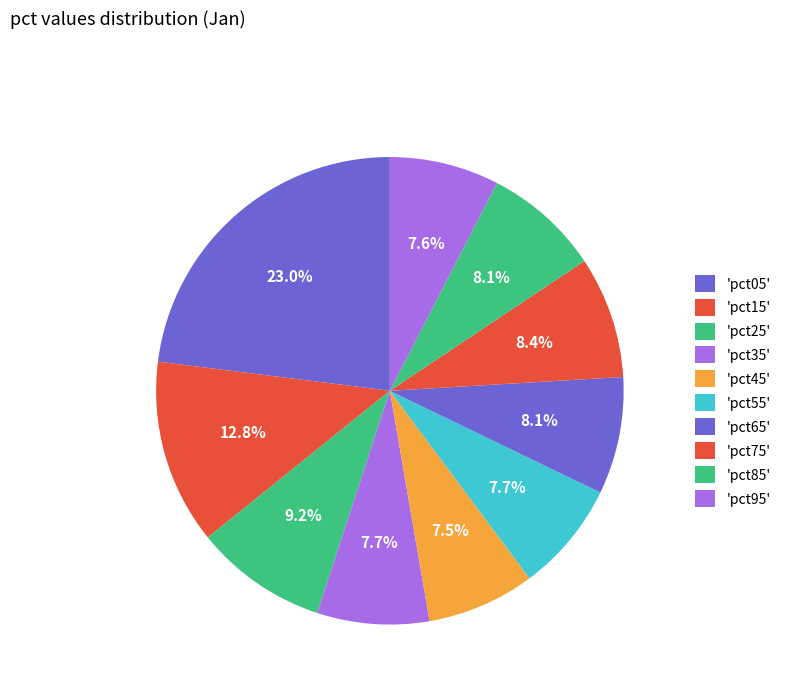

Which category has the biggest portion of the pie?

pct05